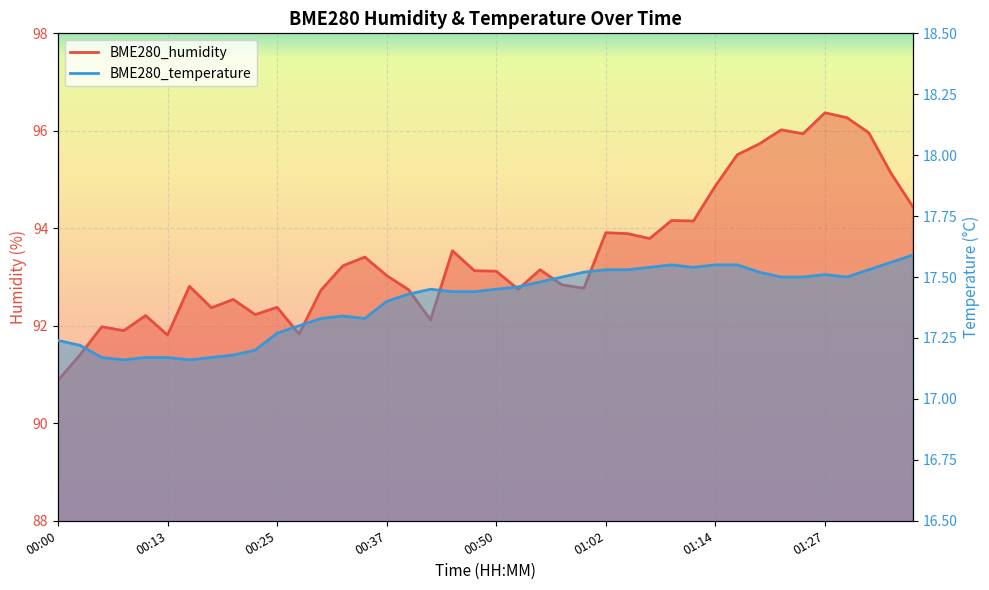

What is the total value across all series at 00:47?

110.6